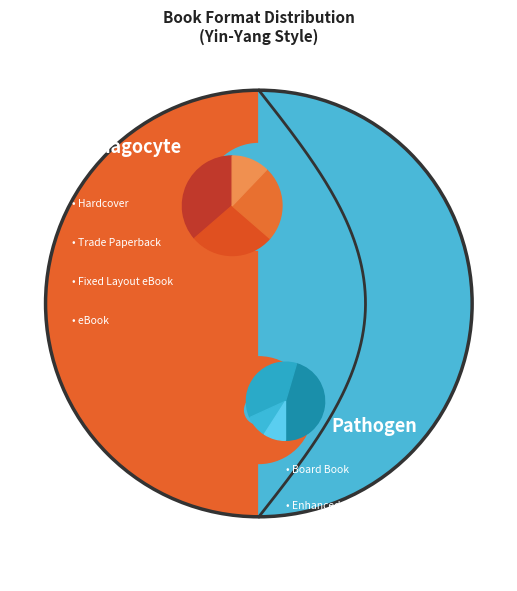

How many slices are in this pie chart?

8